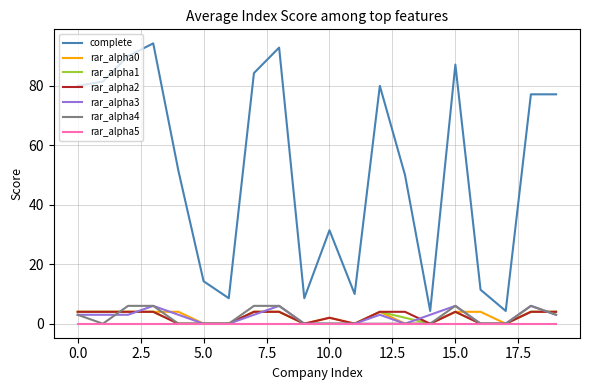

True or false: complete and rar_alpha0 intersect in this chart.

False